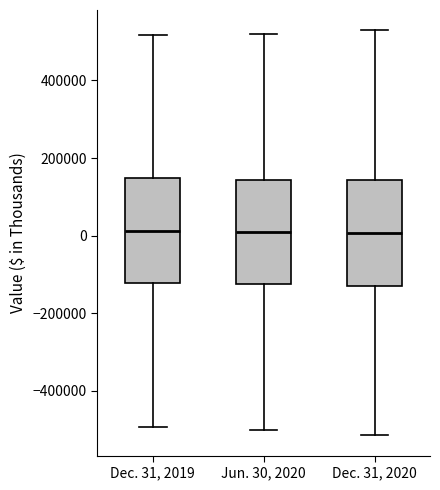

Reading left to right, read every box against the y-axis: the position of its median line, the range the box covers, and the ends of its whiskers. The values are not printed on the chart, so give them approximately, as read against the axis.

Dec. 31, 2019: median 20000, box -120000 to 140000, whiskers -500000 to 520000
Jun. 30, 2020: median 0, box -120000 to 140000, whiskers -500000 to 520000
Dec. 31, 2020: median 0, box -120000 to 140000, whiskers -520000 to 520000